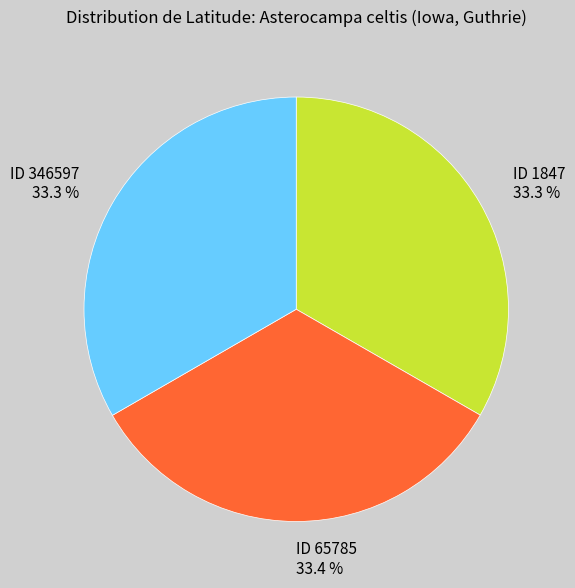

Approximately how many times larger is the value at ID 346597 33.3 % compared to ID 65785 33.4 %?

1.0